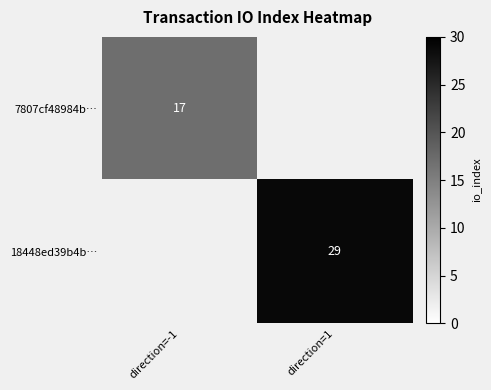

Is it true that 18448ed39b4b… equals 16 at direction=1?

False